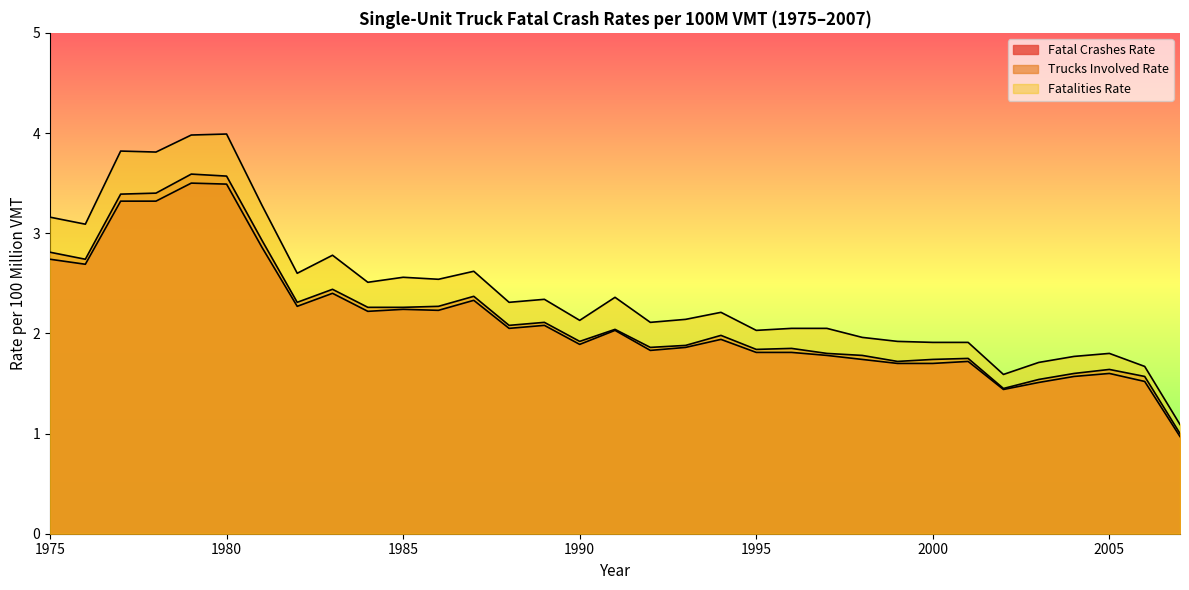

The value of Fatal Crashes Rate at 1989 is 2.1. True or false?

True